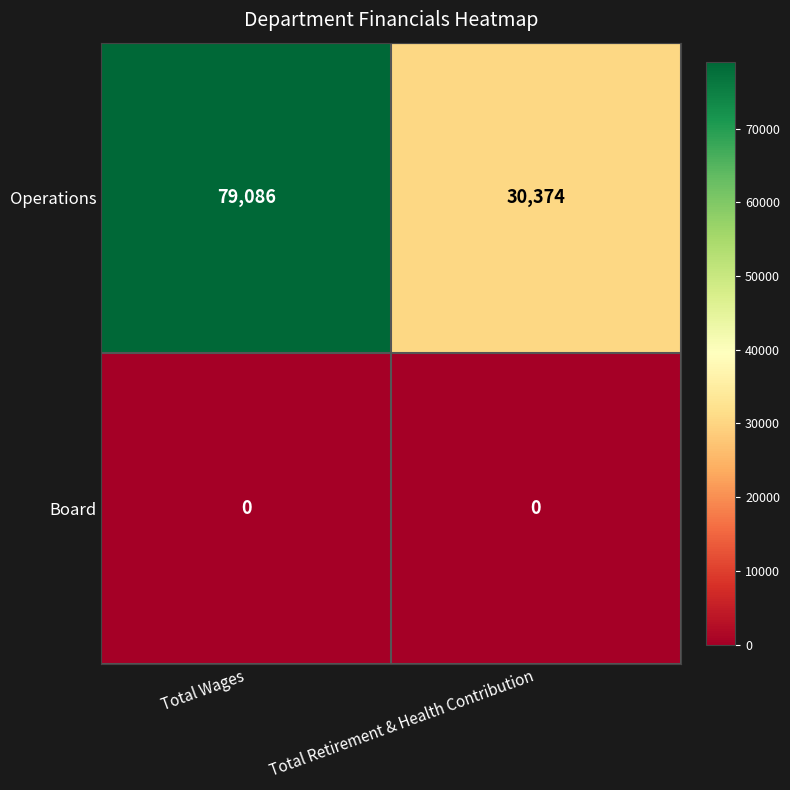

What is the greatest value displayed?

79086